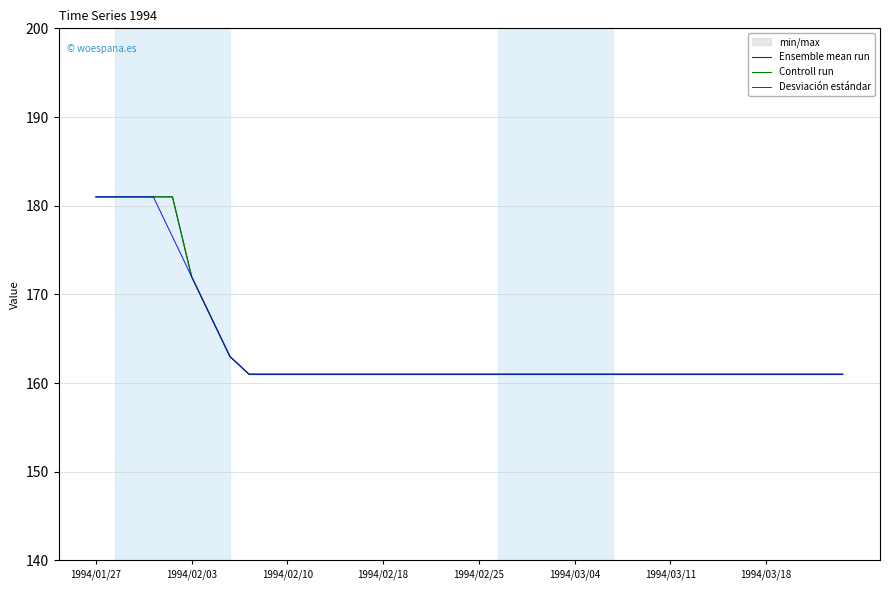

Does the chart display data point markers on the line(s)?

No